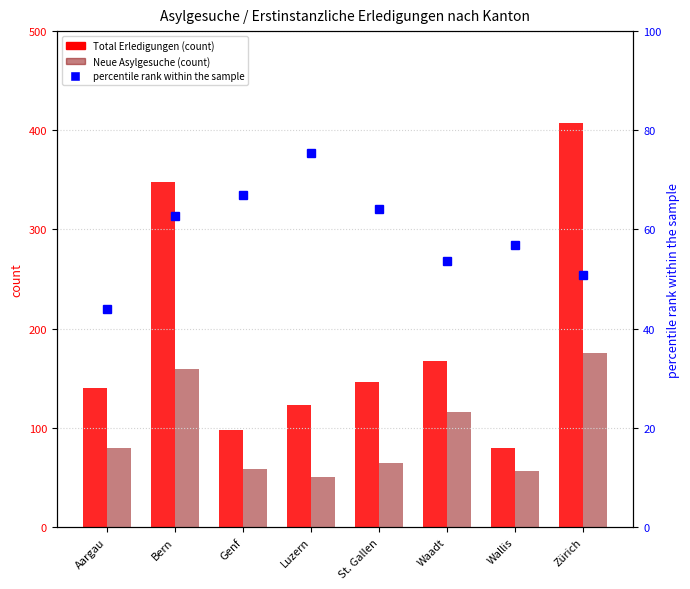

What is the sum of the Total Erledigungen (count) values at Bern and St. Gallen?

494.0